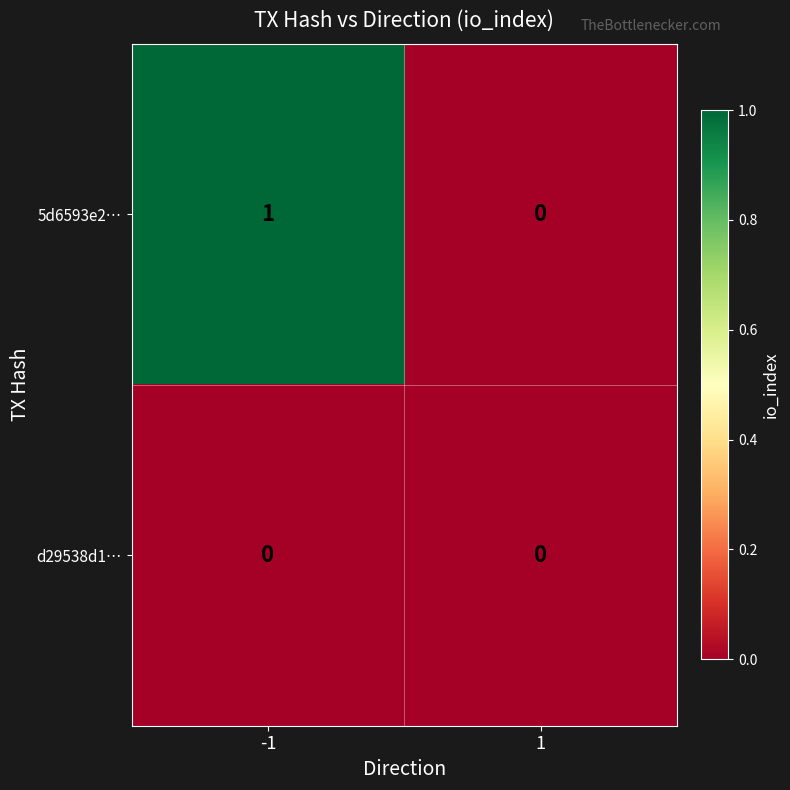

Reading right to left, extract all data points from this chart.

5d6593e2…: 0	1
d29538d1…: 0	0